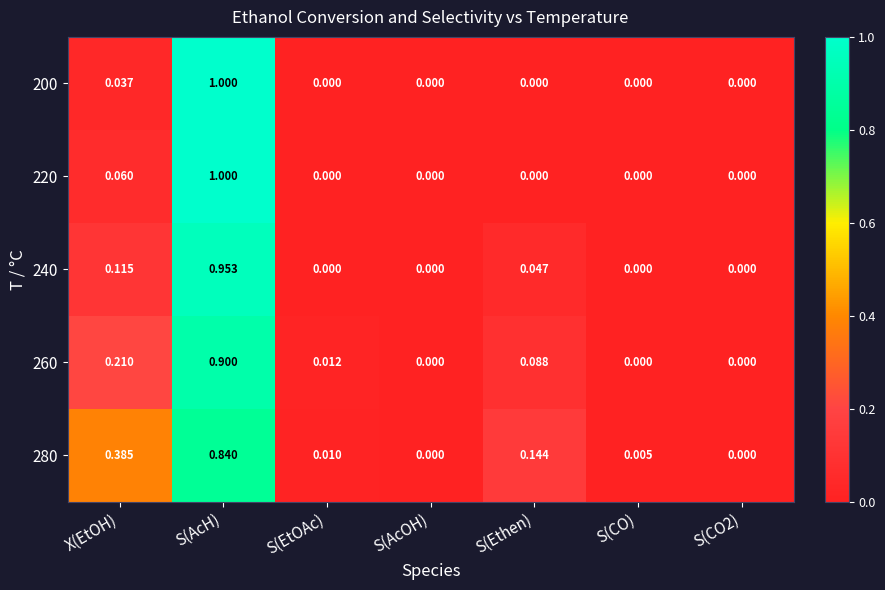

Is the value of 260 at S(CO) greater than the value of 280 at S(AcH)?

No